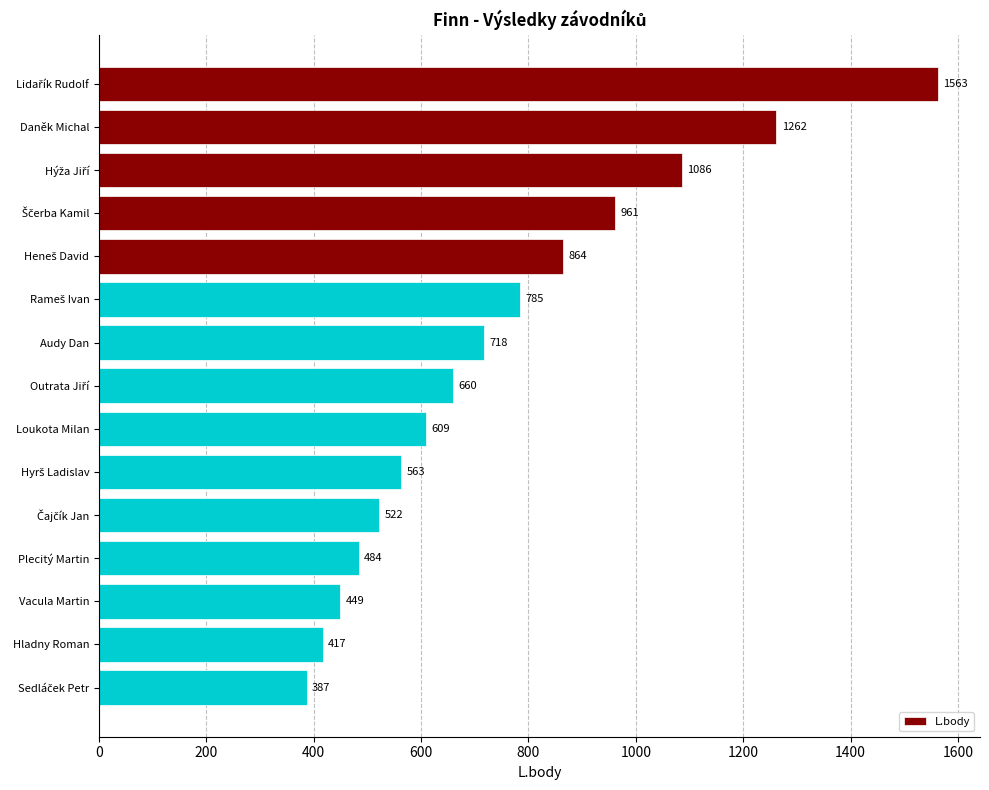

What is the label of the 13th bar from the top?

Vacula Martin